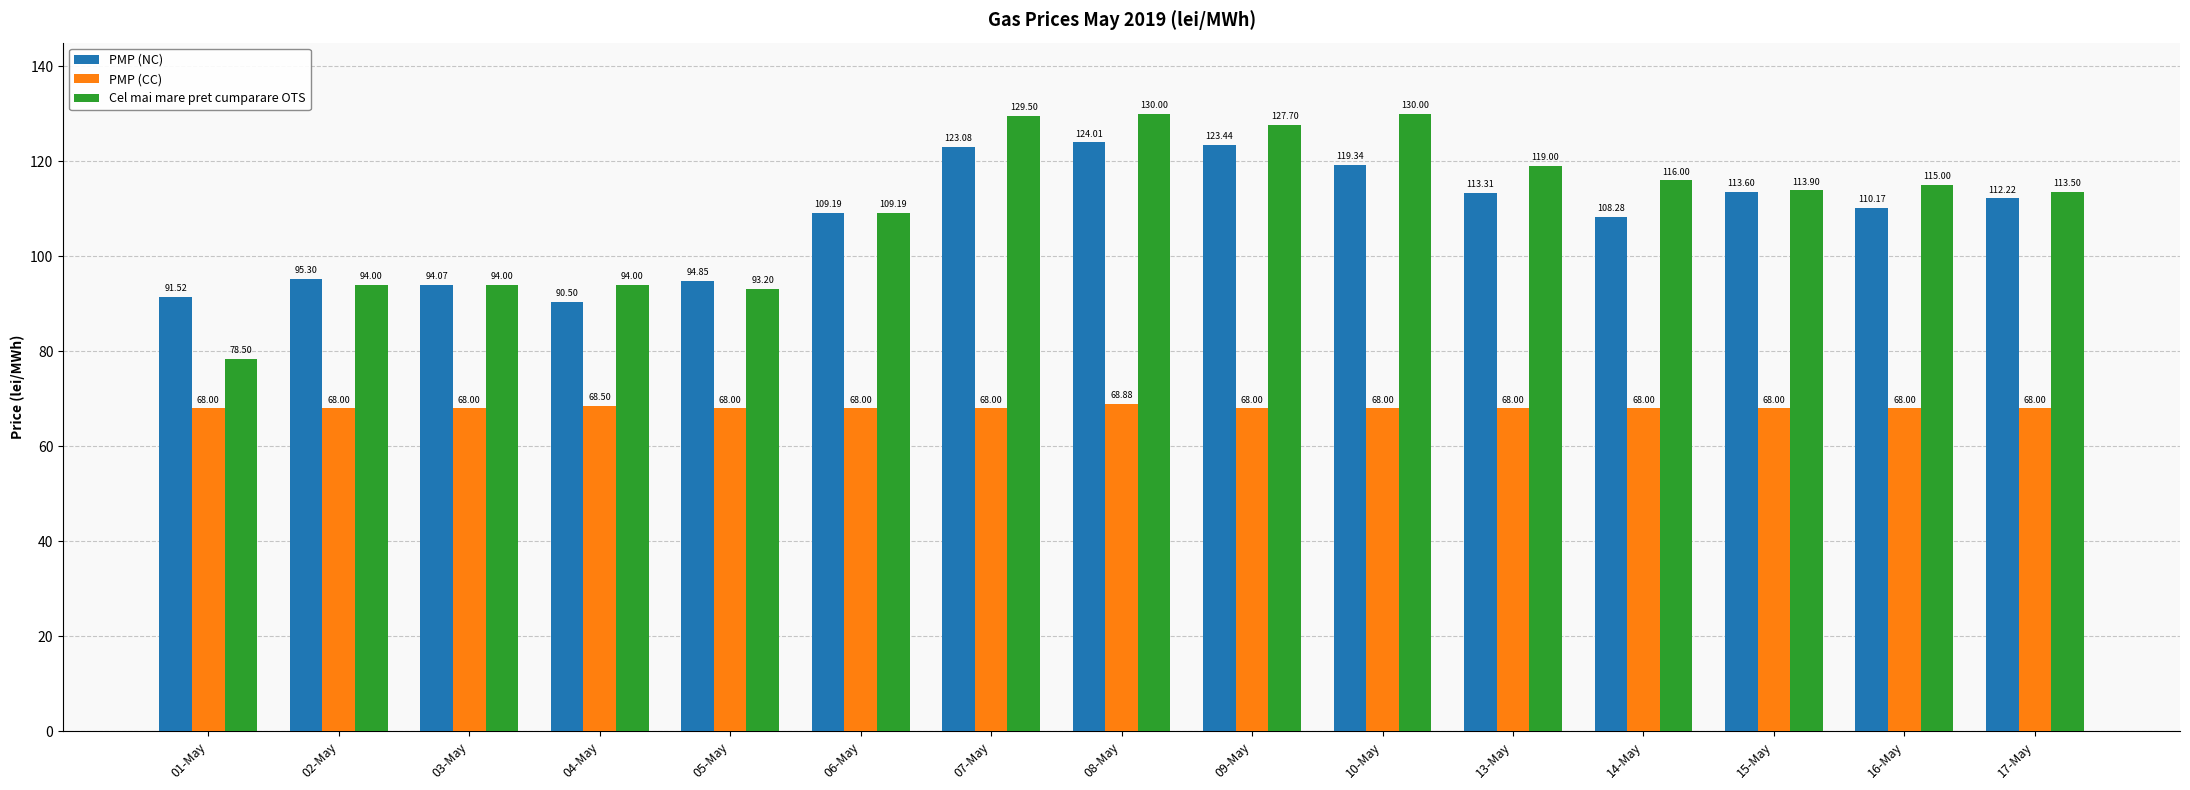

Are the bars horizontal?

No